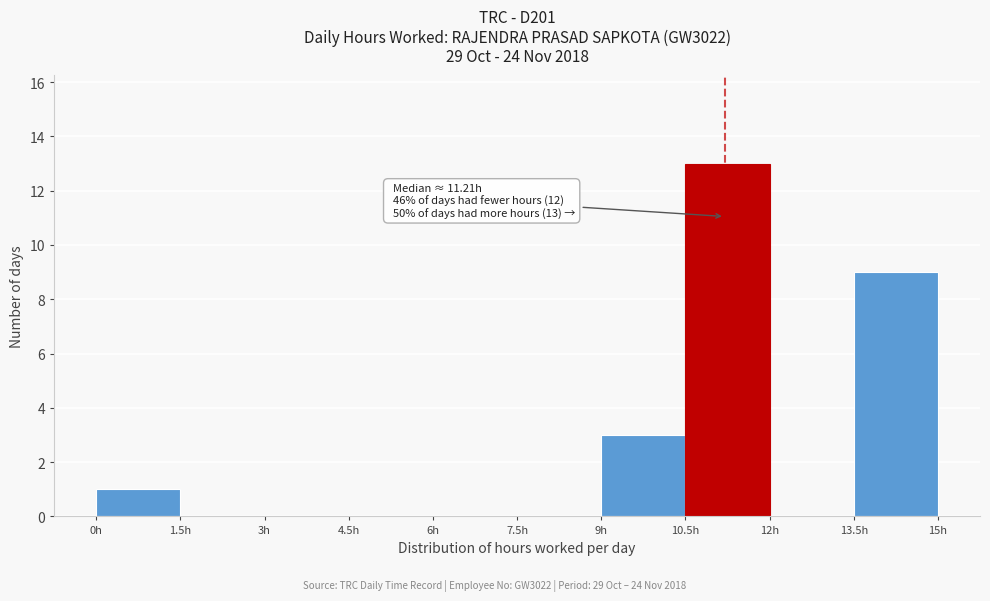

Which range on the x-axis has the tallest bar?

10.5 to 12.0